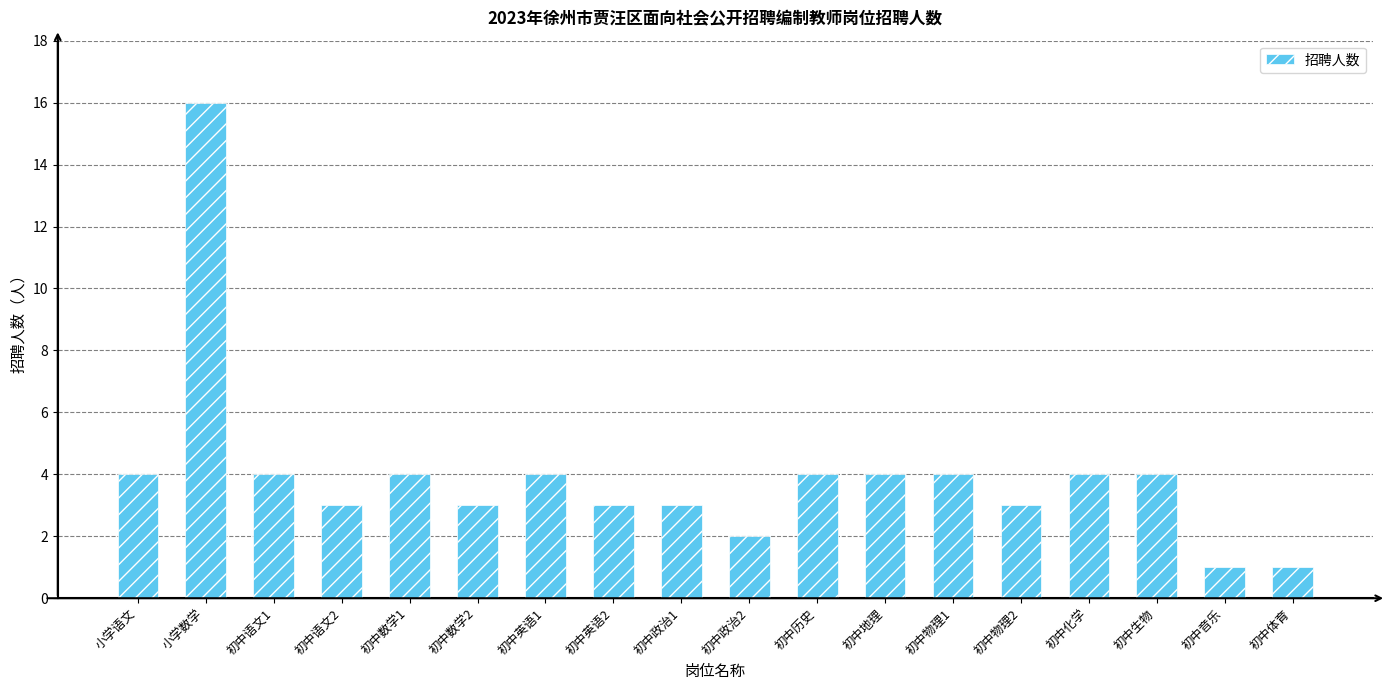

What is the difference between the values at 初中体育 and 初中英语2?

2